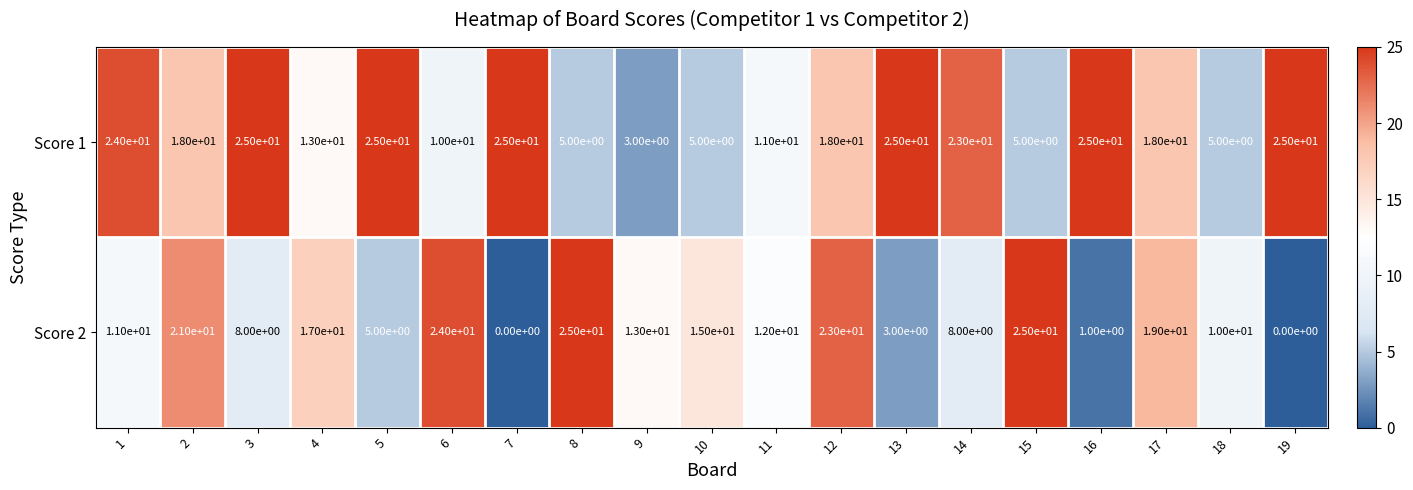

At how many categories does at least one series exceed 4?

19